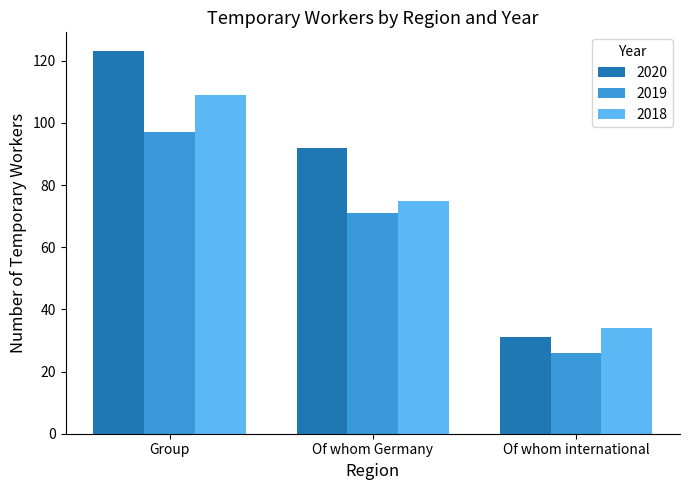

Which category has the highest value in the 2019 series?

Group